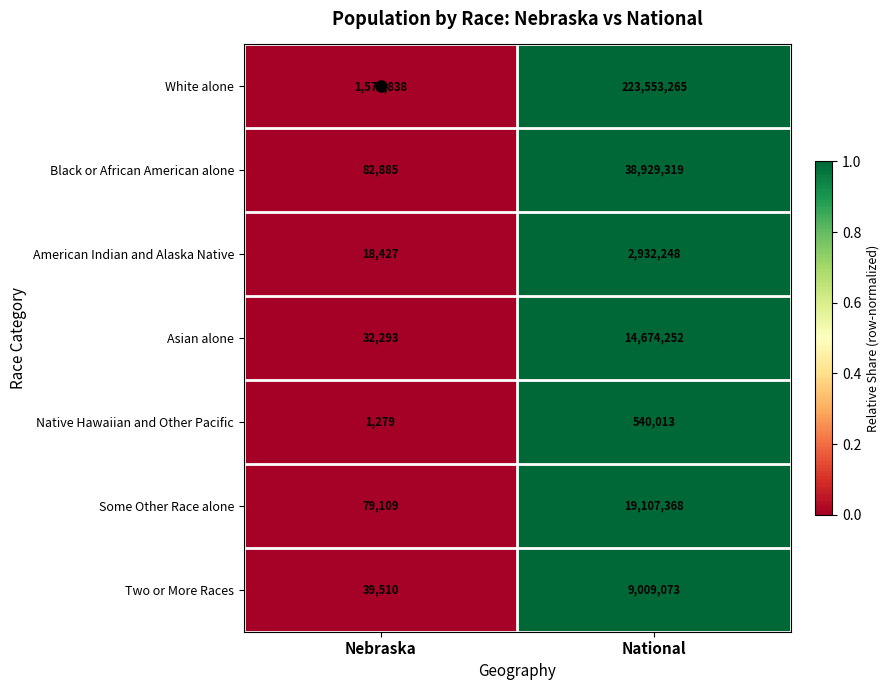

Between Nebraska and National, which series saw the biggest shift?

White alone